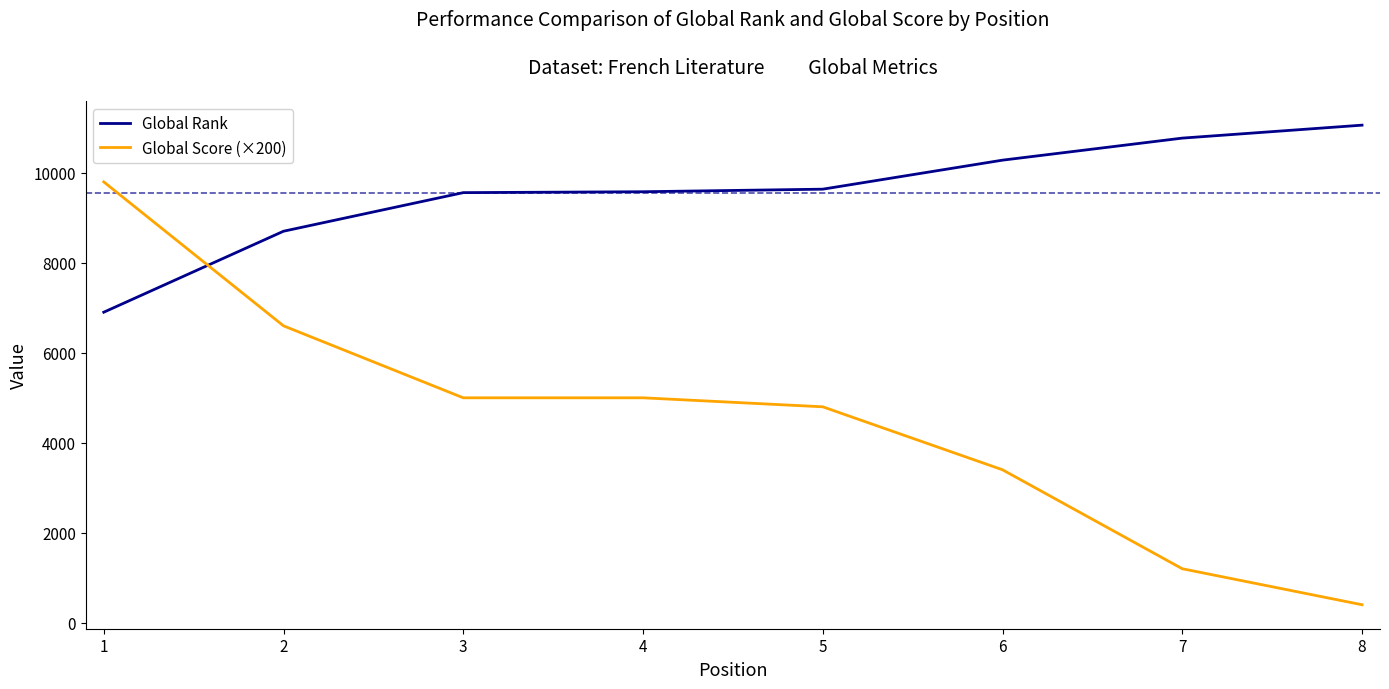

Between 6 and 7, which series saw the biggest shift?

Global Score (×200)